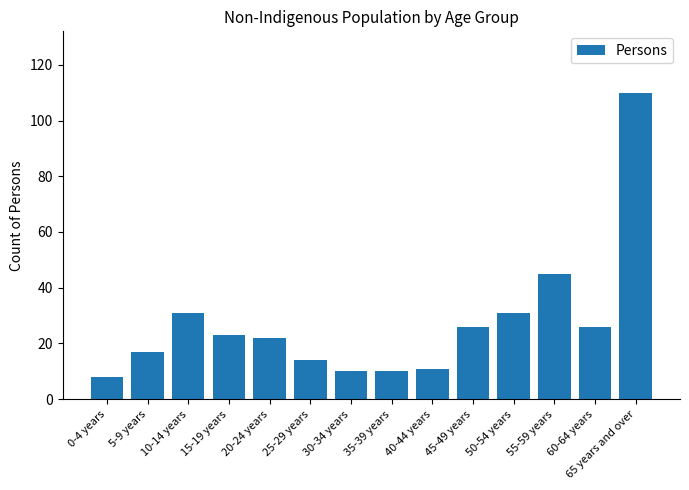

What is the average value?

27